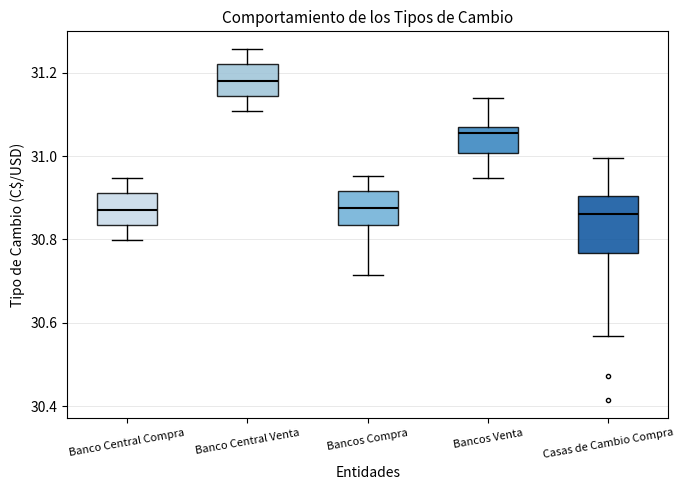

Reading left to right, transcribe this box plot: for each box, give where its median line is, the range the box spans, and where its two whiskers end, as read against the y-axis. The values are not printed on the chart, so give them approximately, as read against the axis.

Banco Central Compra: median 30.88, box 30.84 to 30.92, whiskers 30.80 to 30.94
Banco Central Venta: median 31.18, box 31.14 to 31.22, whiskers 31.10 to 31.26
Bancos Compra: median 30.88, box 30.84 to 30.92, whiskers 30.72 to 30.96
Bancos Venta: median 31.06, box 31.00 to 31.08, whiskers 30.94 to 31.14
Casas de Cambio Compra: median 30.86, box 30.76 to 30.90, whiskers 30.56 to 31.00